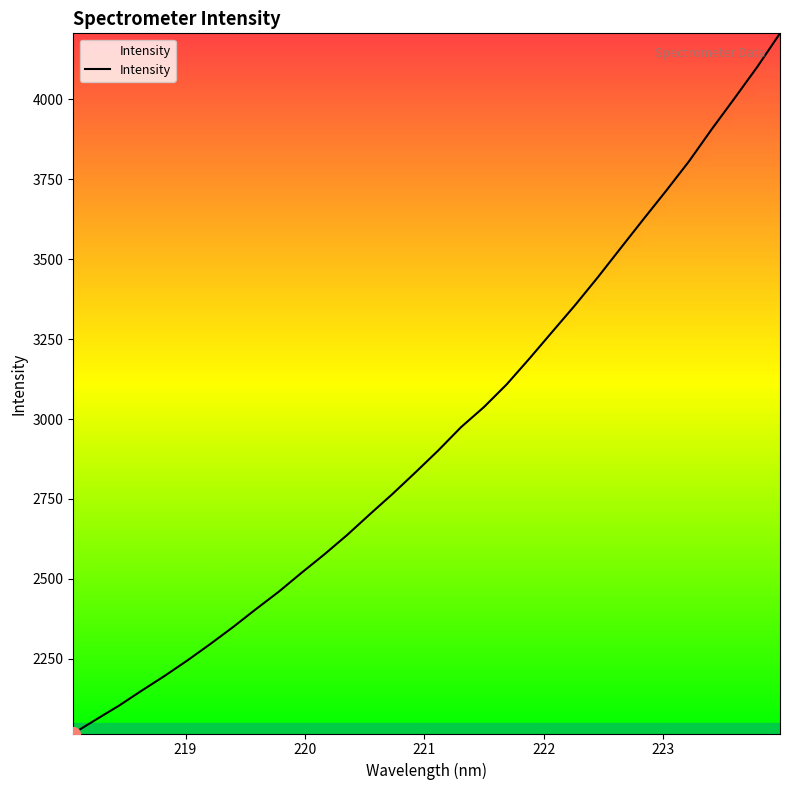

How many lines are shown in the chart?

1